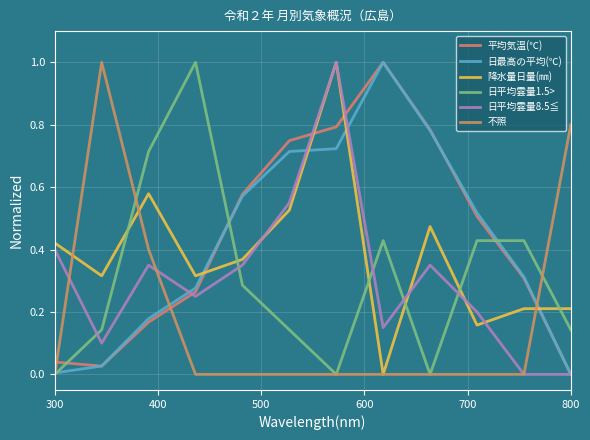

Does the chart have visible grid lines?

Yes